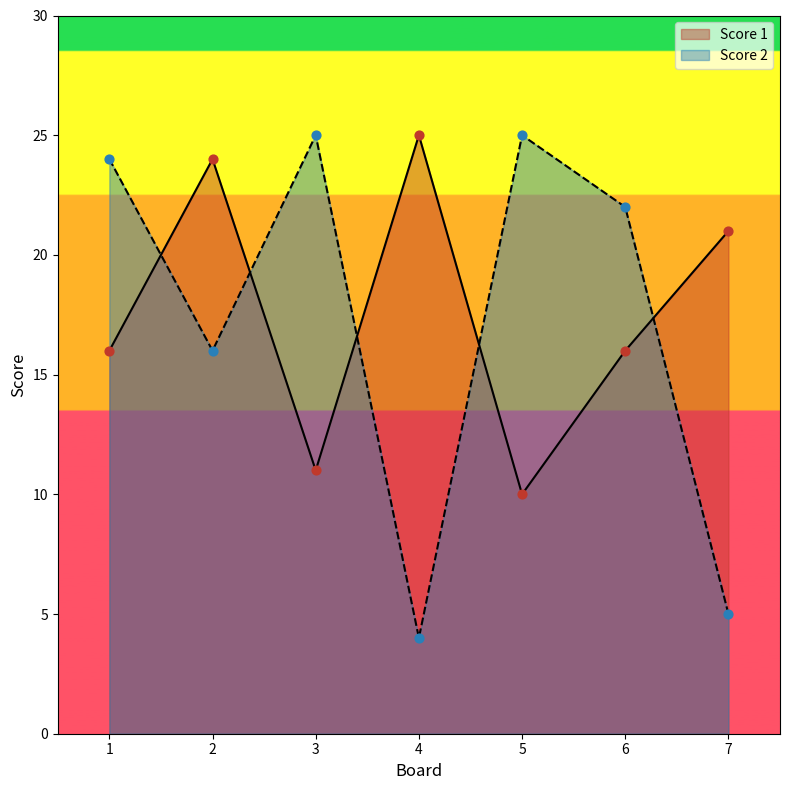

What are all the series names shown in the legend?

Score 1, Score 2